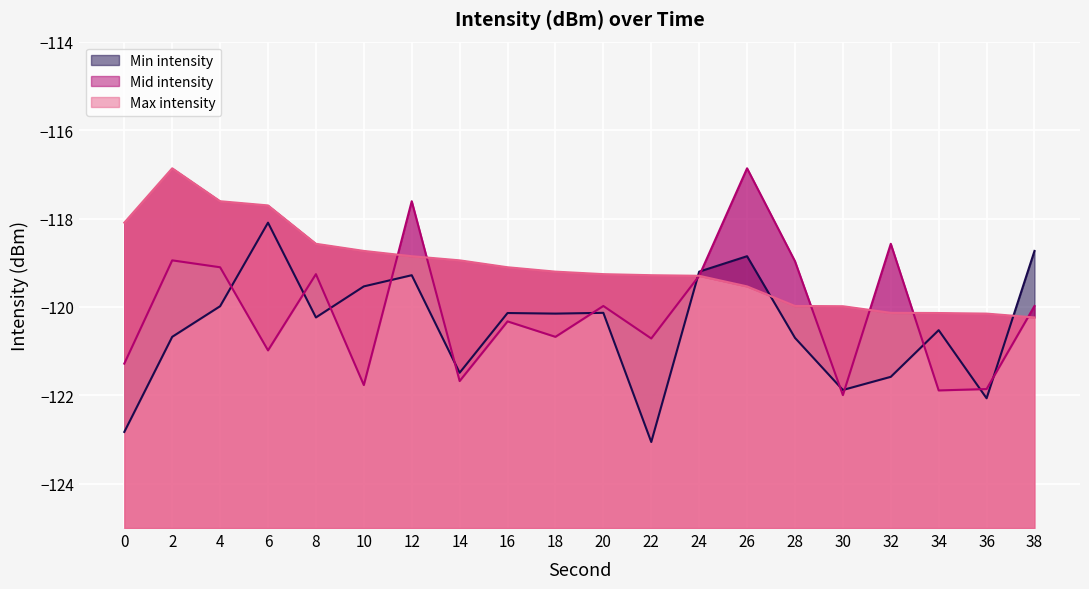

How many lines are shown in the chart?

3